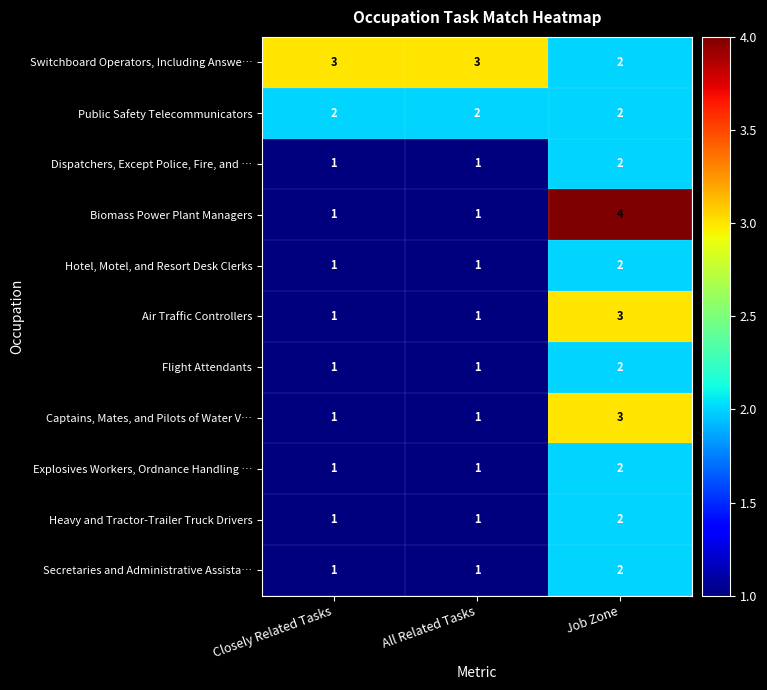

What is the sum of the Biomass Power Plant Managers values at All Related Tasks and Job Zone?

5